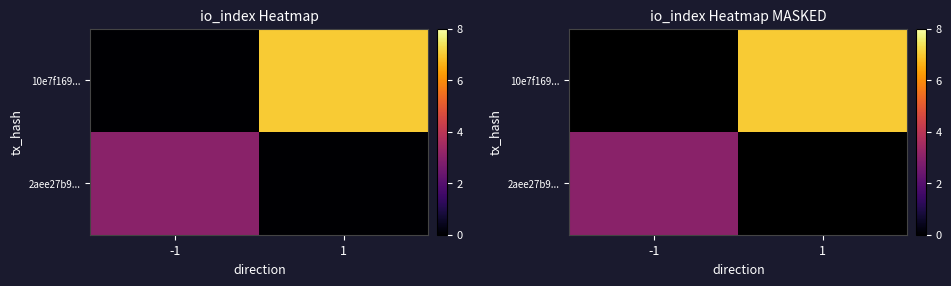

Which series has the largest range (max minus min)?

2aee27b9...